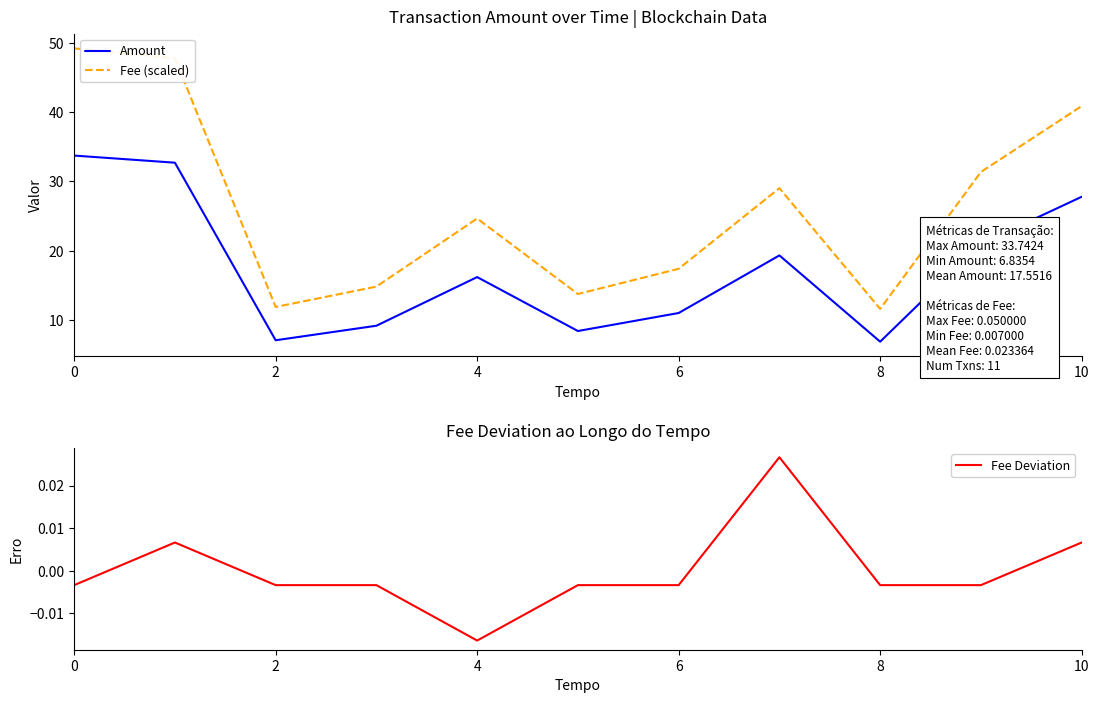

Does the chart have visible grid lines?

No